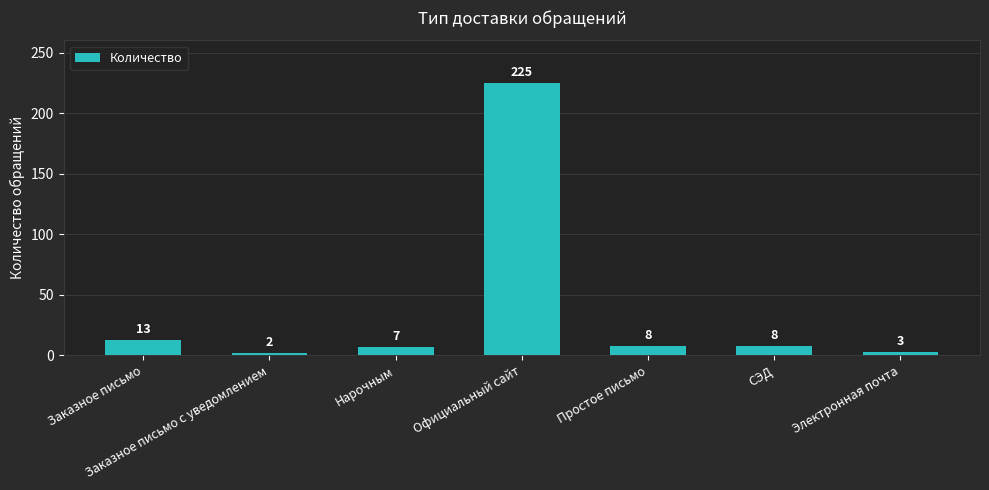

Approximately how many times larger is the value at Электронная почта compared to Простое письмо?

0.4